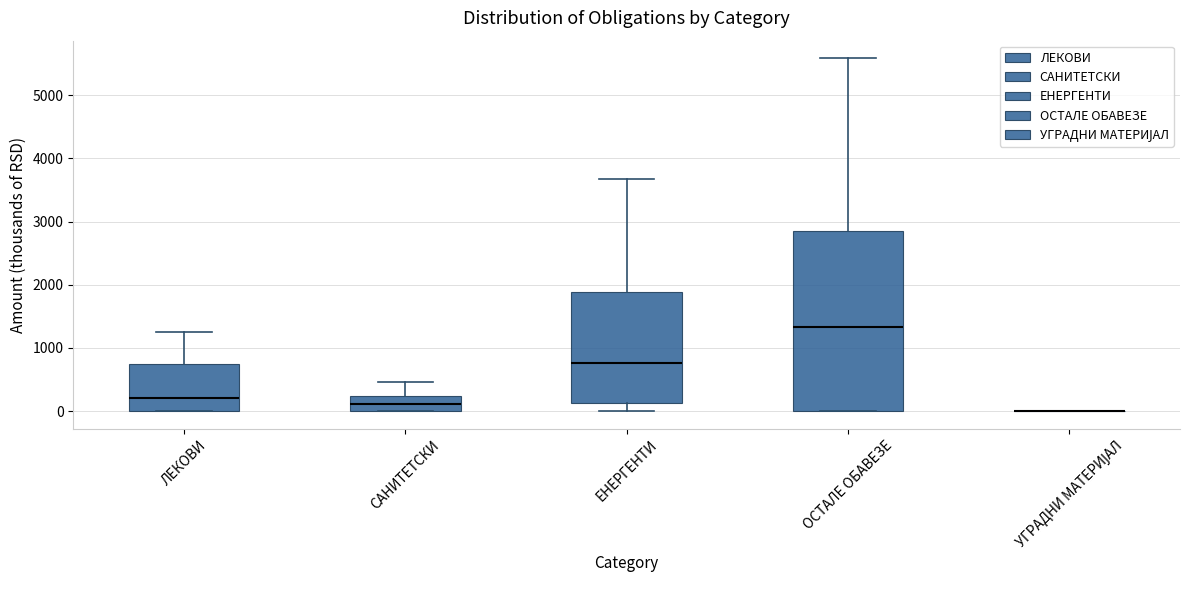

Where does the upper whisker of the box for САНИТЕТСКИ end on the y-axis? The values are not printed on the chart, so give them approximately, as read against the axis.

500